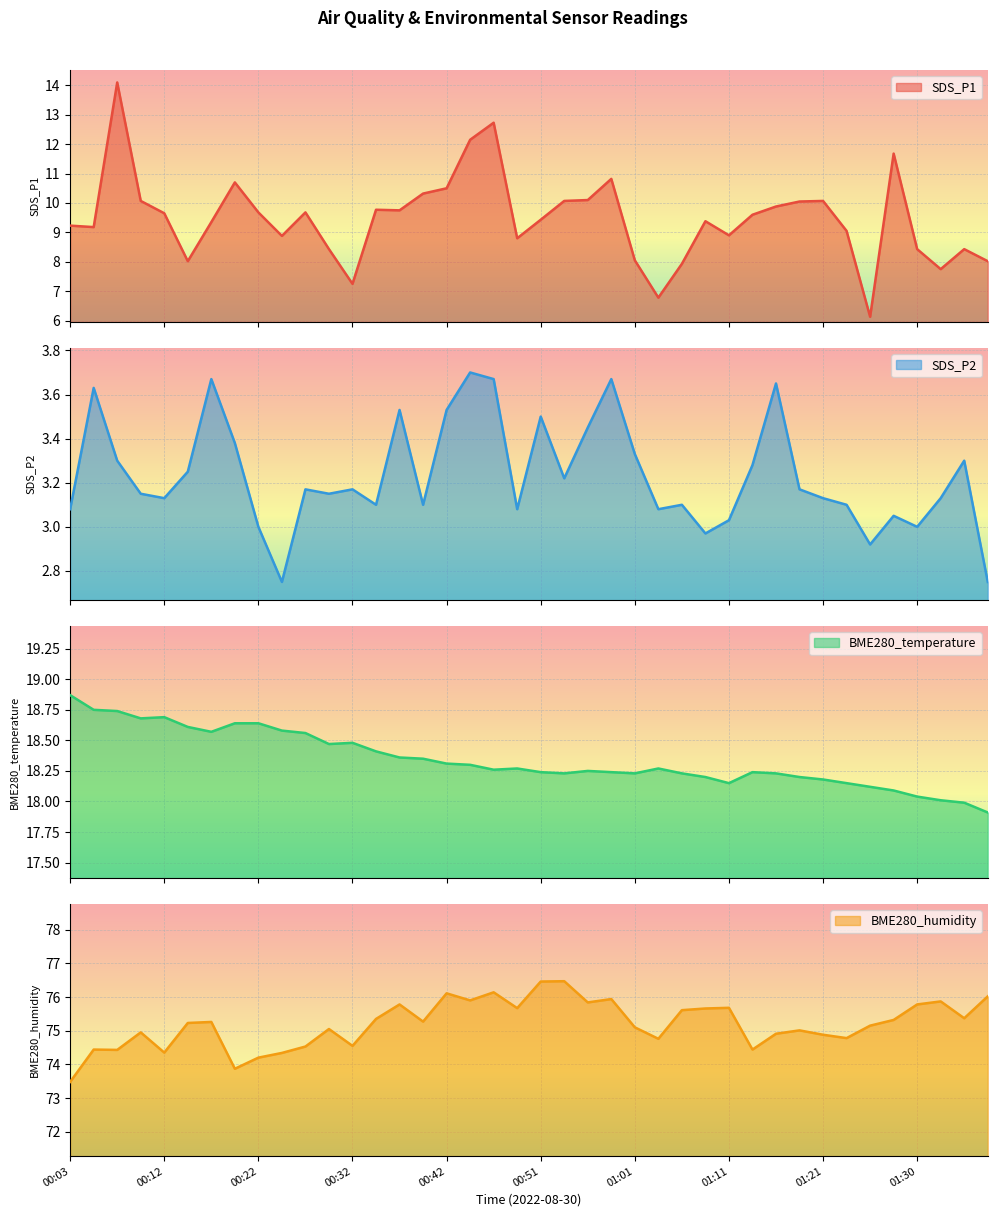

In BME280_humidity, how many points are lower than both neighbors (excluding endpoints)?

12